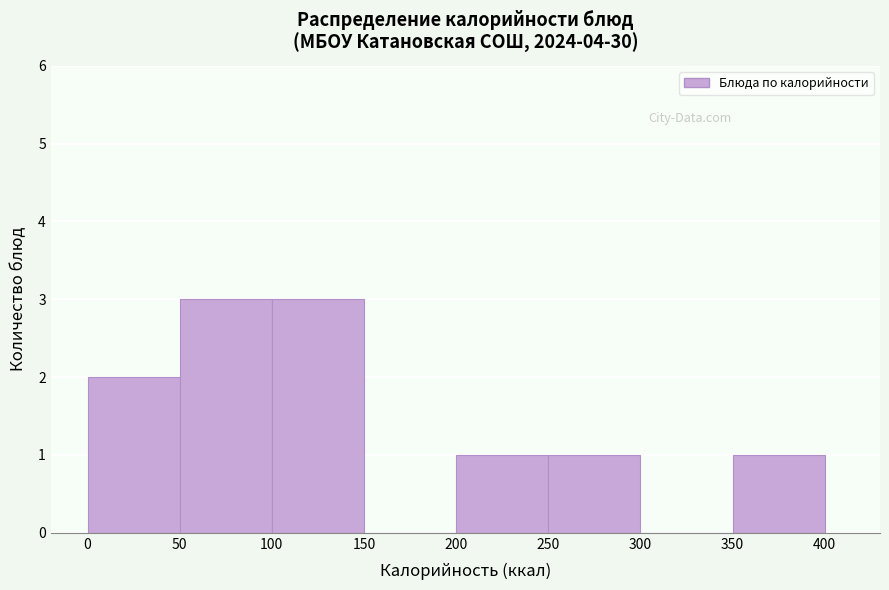

What is the height of the bar covering 350 to 400 on the x-axis? The values are not printed on the chart, so give them approximately, as read against the axis.

1